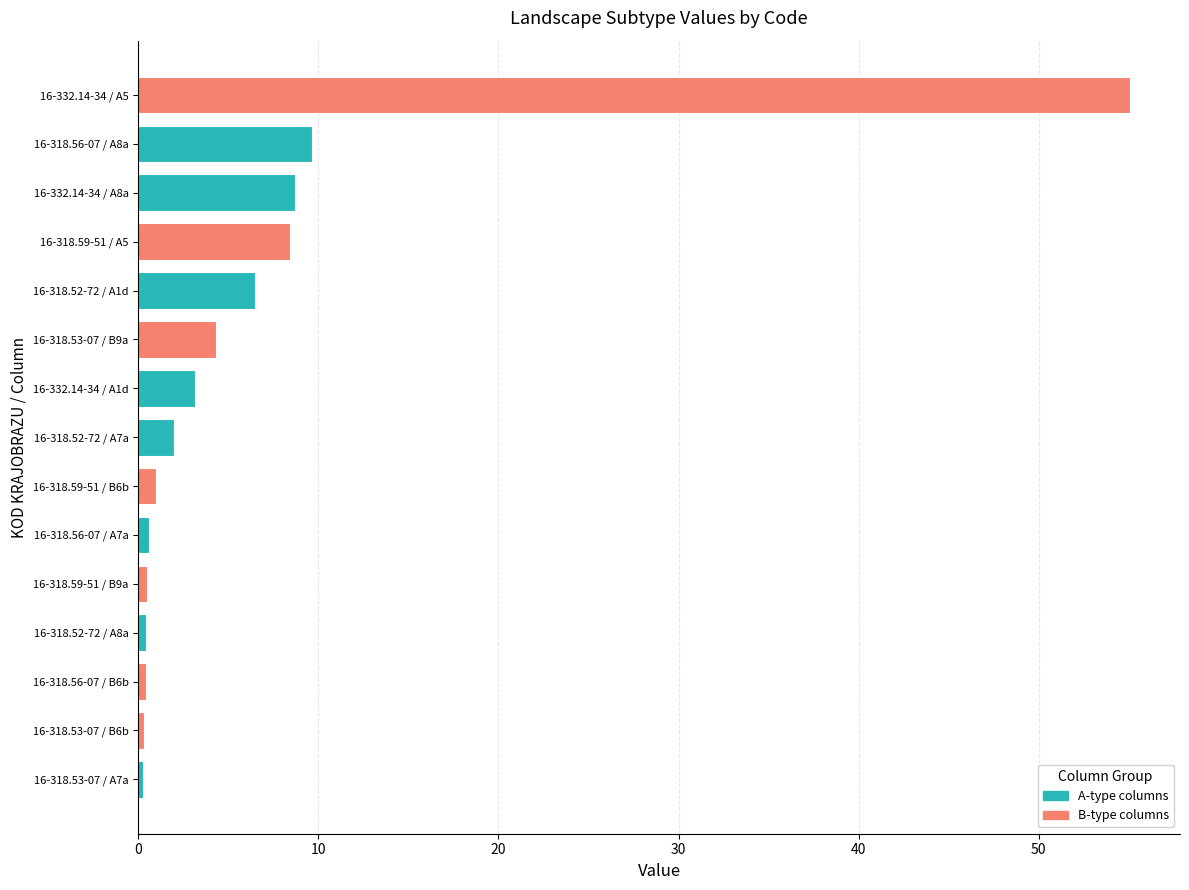

At which category does the chart reach its peak across all series?

16-332.14-34 / A5